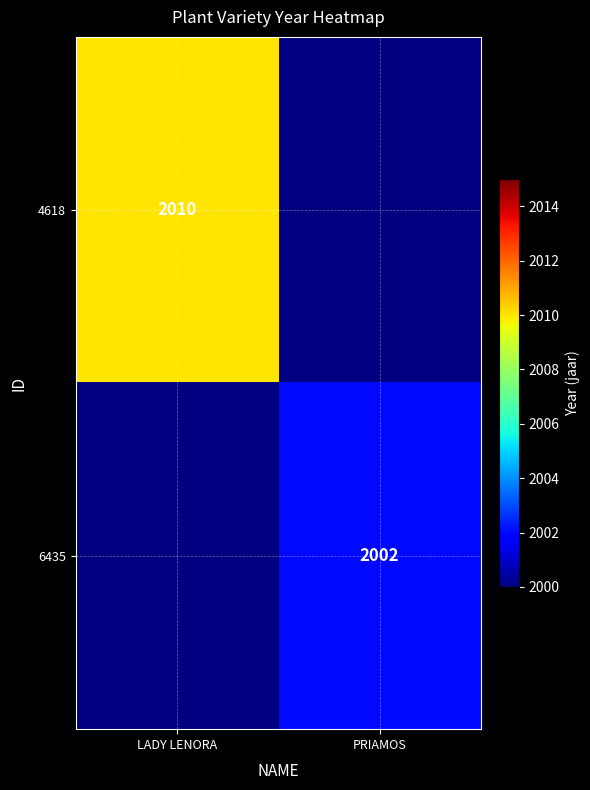

The 6435 series shows 937.7 at PRIAMOS. True or false?

False